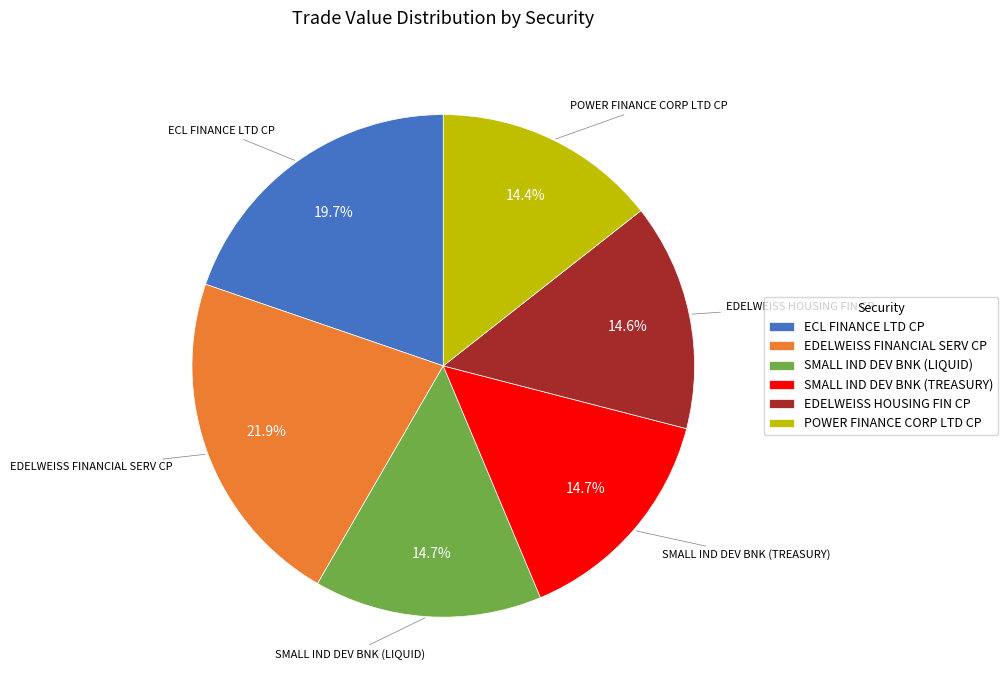

The SMALL IND DEV BNK (TREASURY) slice represents 29% of the pie. True or false?

False